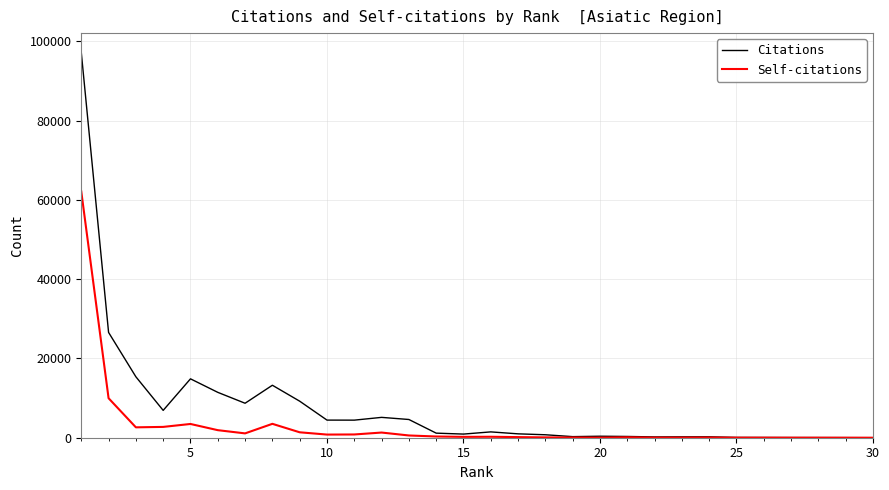

Which series has the largest range (max minus min)?

Citations